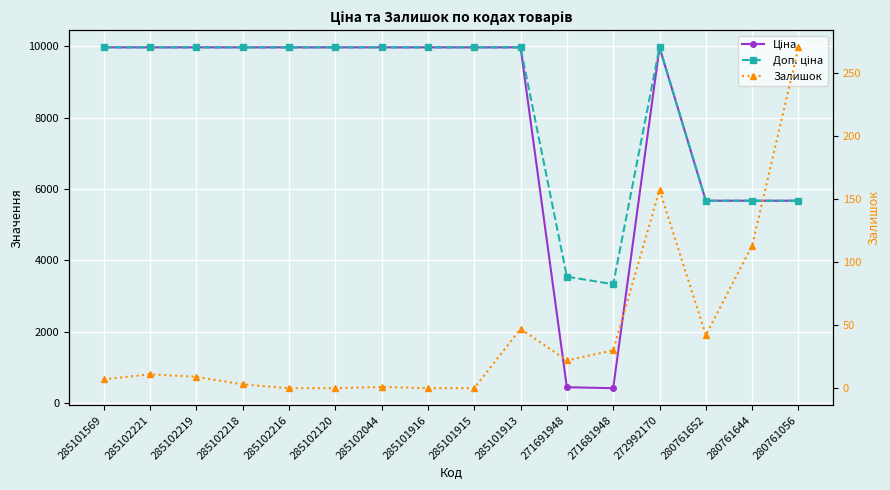

What is the difference between the maximum and minimum values in the Залишок series?

270.0